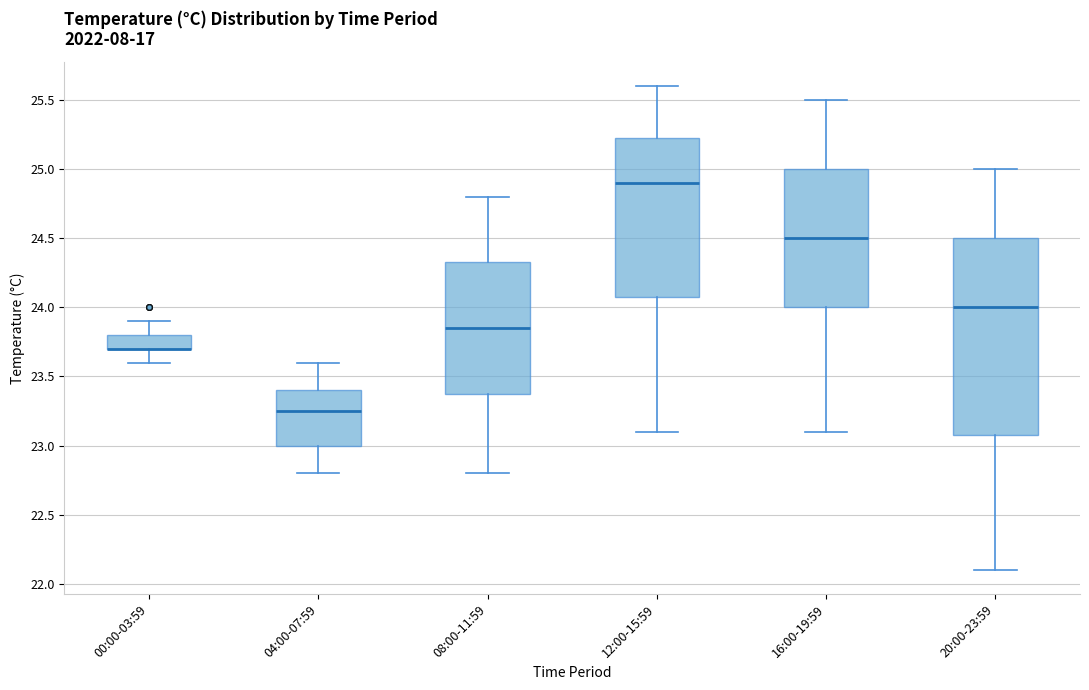

Reading left to right, read every box against the y-axis: the position of its median line, the range the box covers, and the ends of its whiskers. The values are not printed on the chart, so give them approximately, as read against the axis.

00:00-03:59: median 23.70 (drawn on the box's lower edge), box 23.70 to 23.80, whiskers 23.60 to 23.90
04:00-07:59: median 23.25, box 23.00 to 23.40, whiskers 22.80 to 23.60
08:00-11:59: median 23.85, box 23.40 to 24.35, whiskers 22.80 to 24.80
12:00-15:59: median 24.90, box 24.10 to 25.25, whiskers 23.10 to 25.60
16:00-19:59: median 24.50, box 24.00 to 25.00, whiskers 23.10 to 25.50
20:00-23:59: median 24.00, box 23.10 to 24.50, whiskers 22.10 to 25.00